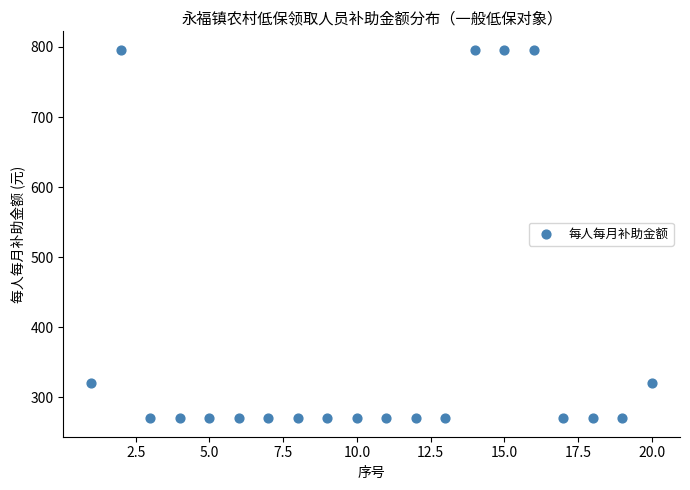

What is the range of Y values (max minus min)?

526